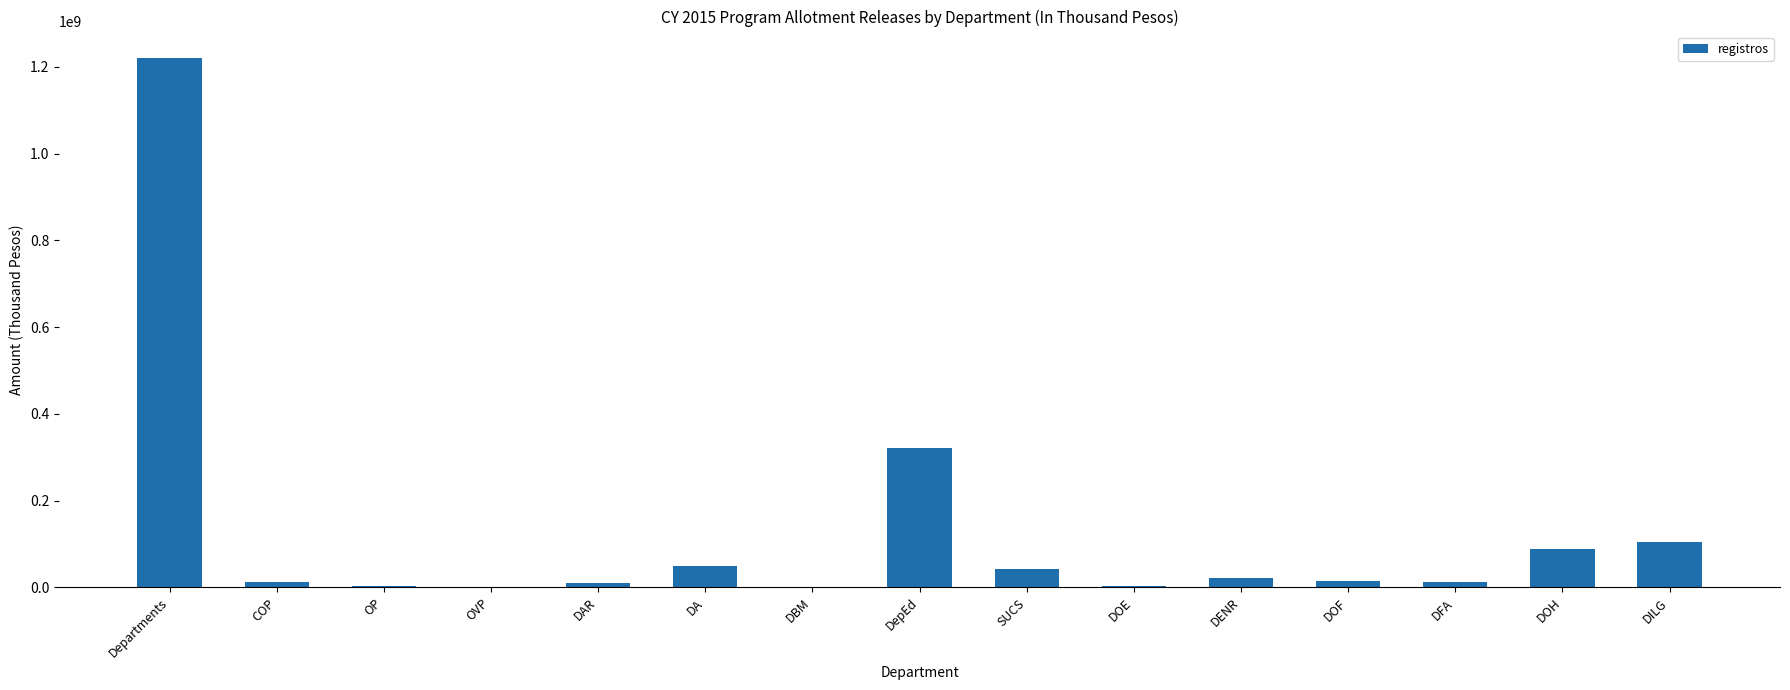

The chart shows a value of 178329428 at DILG. True or false?

False